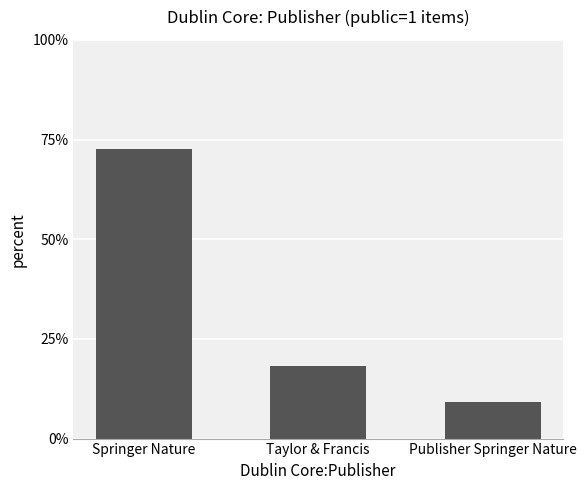

How many data points does each series have?

3